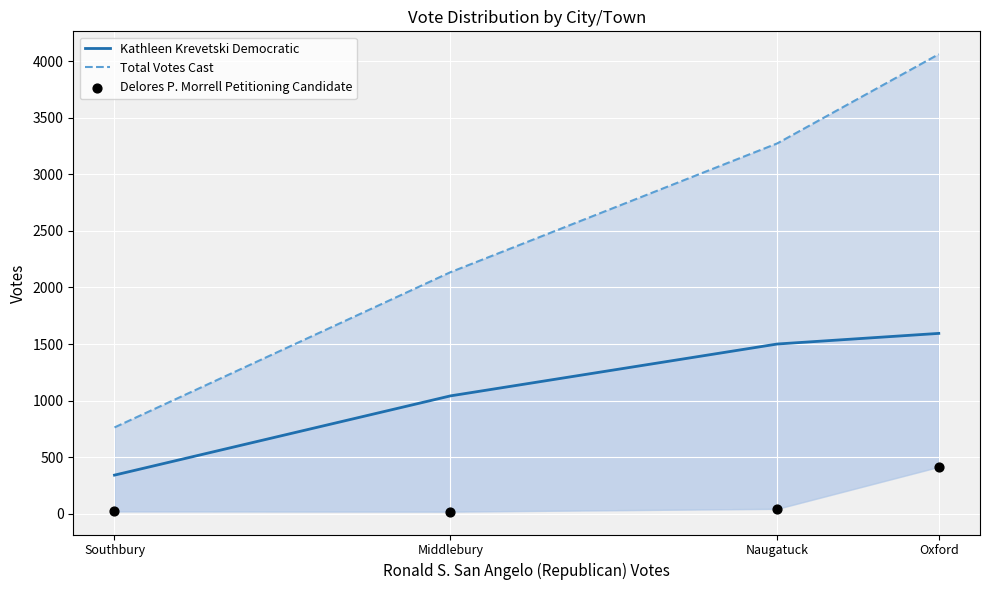

Which series reaches the maximum Y coordinate?

Total Votes Cast